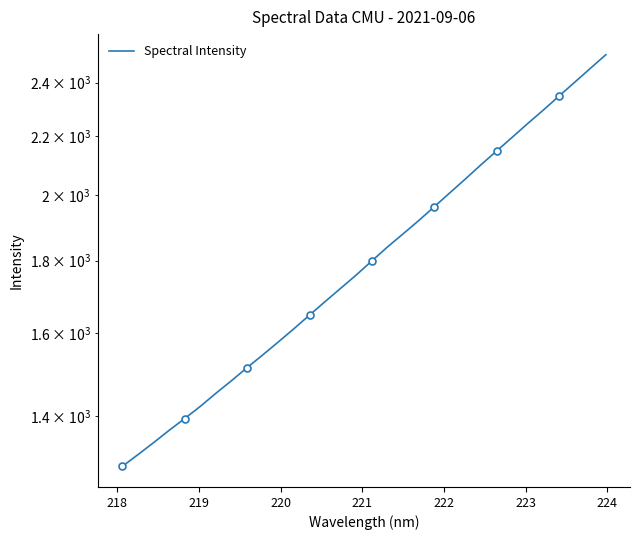

What is the value of the 11th point from the left?

1578.2